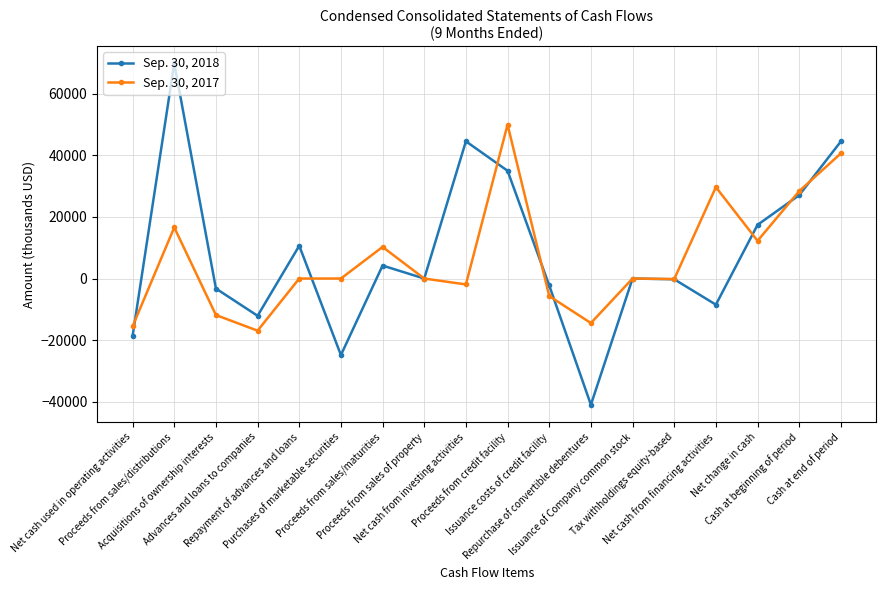

How many categories are shown in the chart?

18